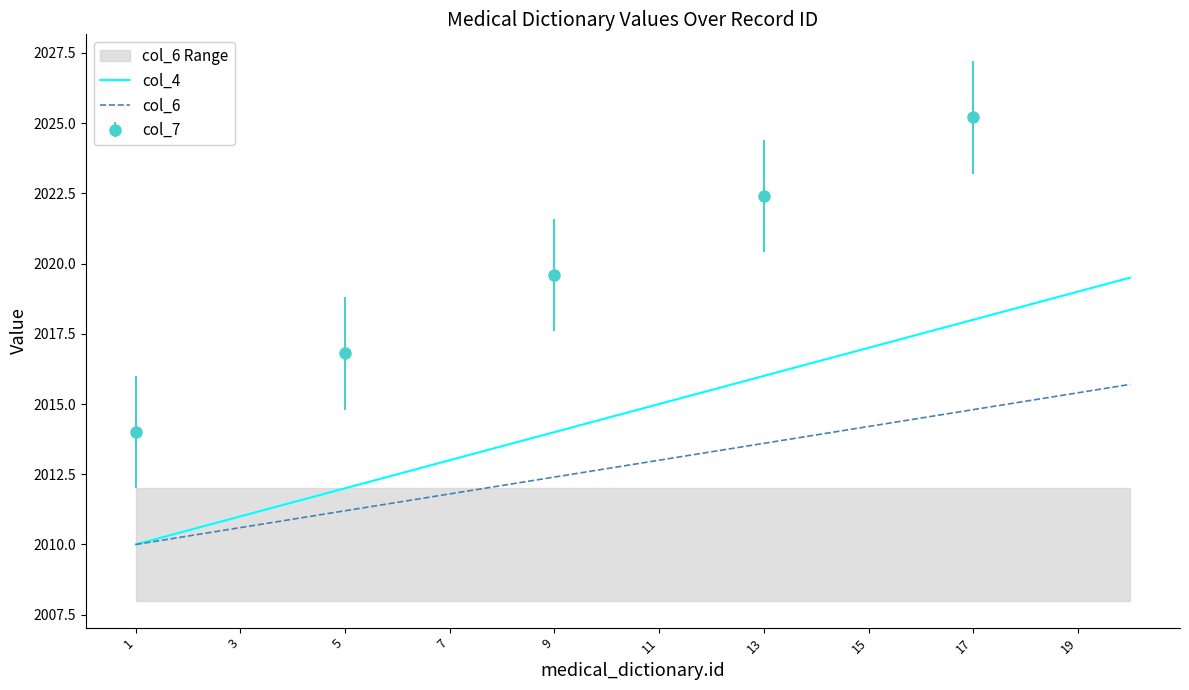

True or false: col_4 and col_6 cross at least once.

False